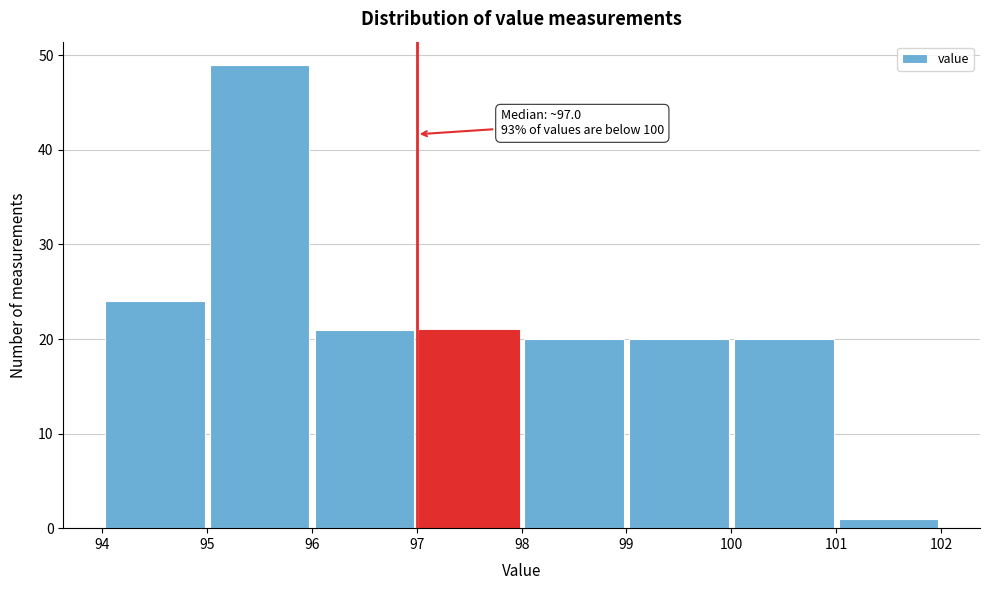

Which range on the x-axis has the tallest bar?

95 to 96